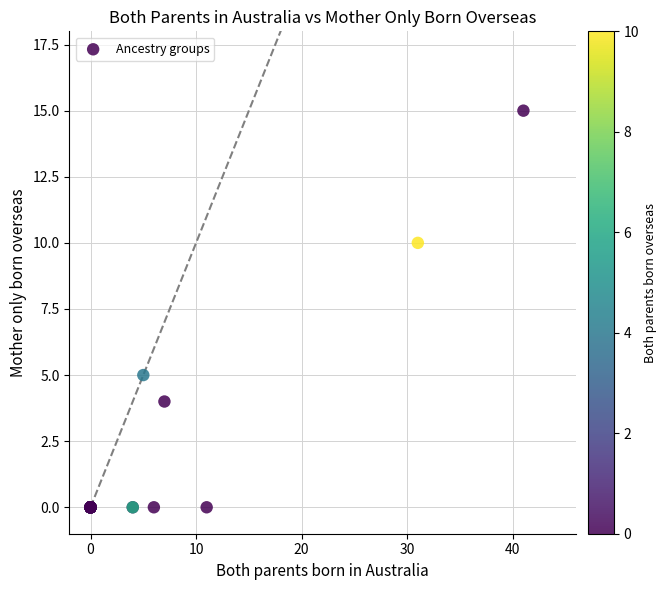

What Y value in the scatter plot is closest to 7?

5